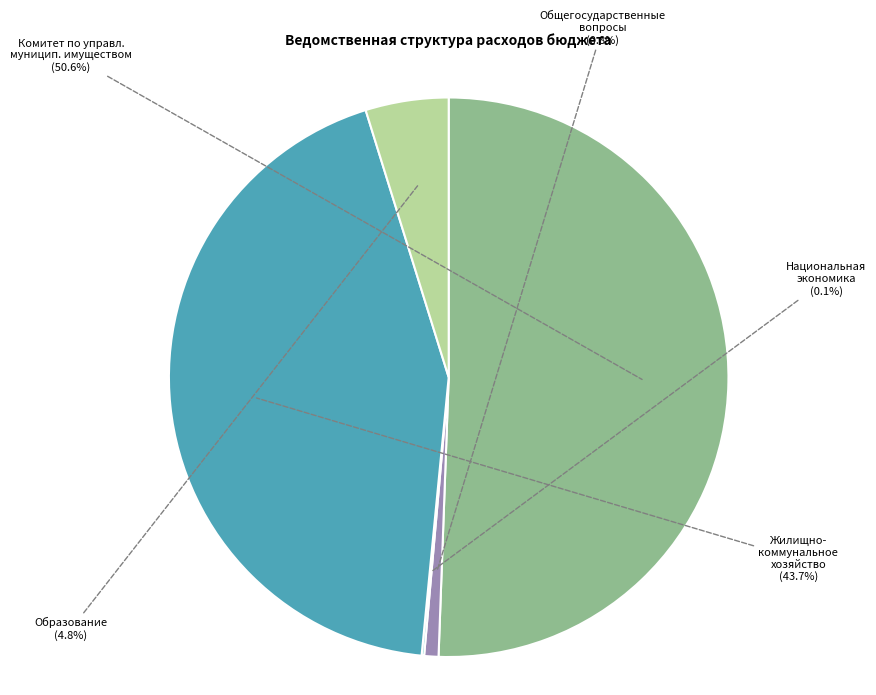

To the nearest percent, what is the average slice percentage?

20%